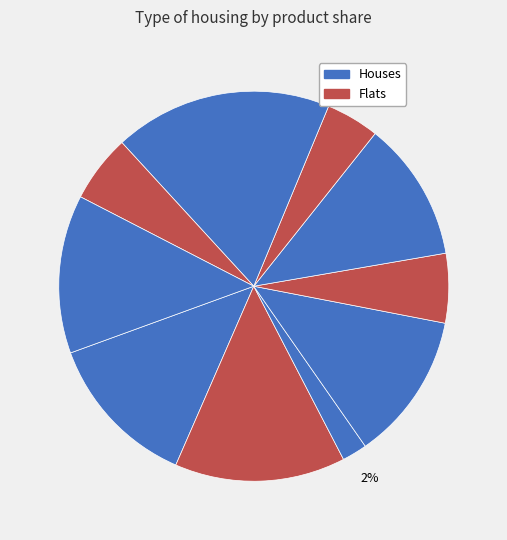

How many segments does this pie chart have?

10